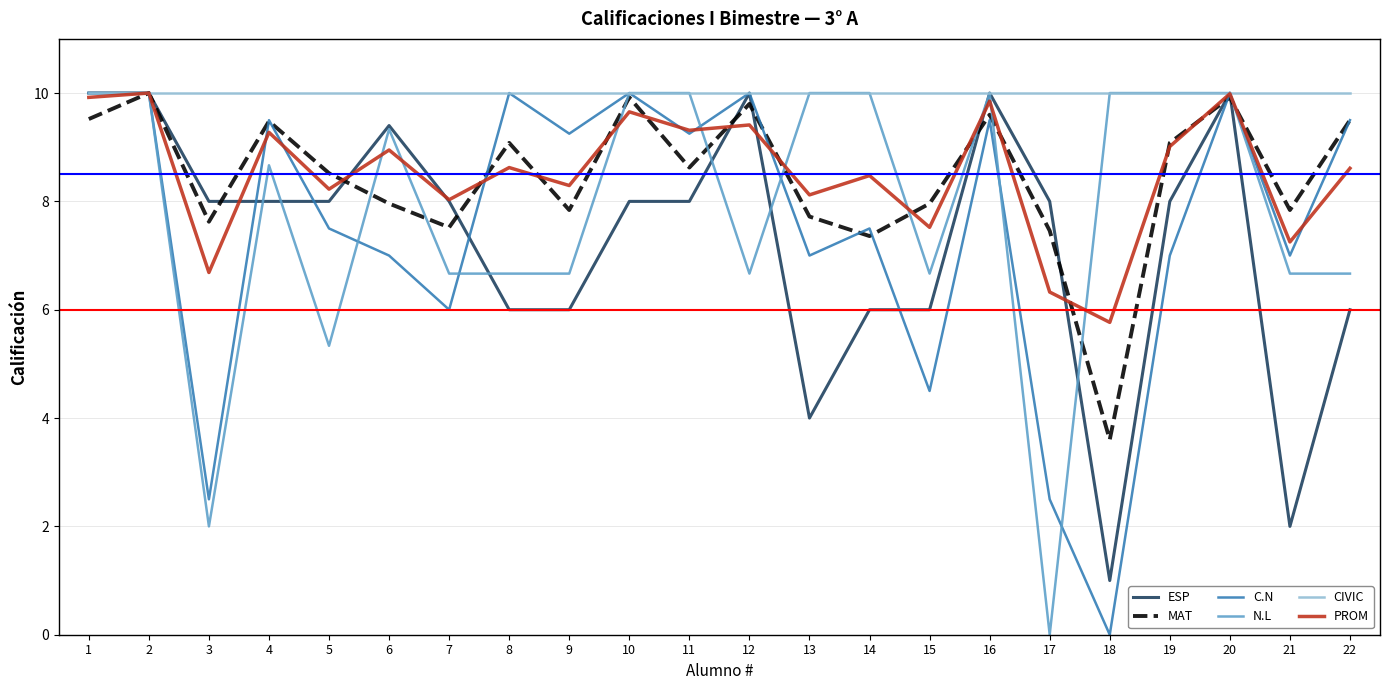

Does the chart have visible grid lines?

Yes